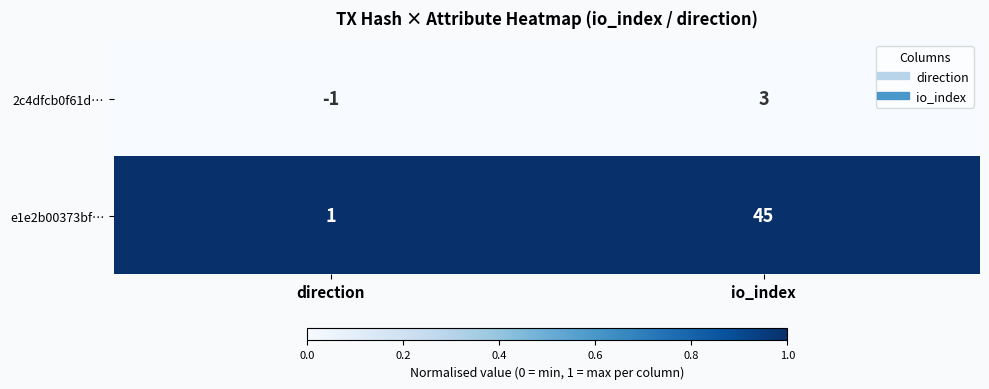

List the series in order of their overall mean, highest first.

e1e2b00373bf…, 2c4dfcb0f61d…